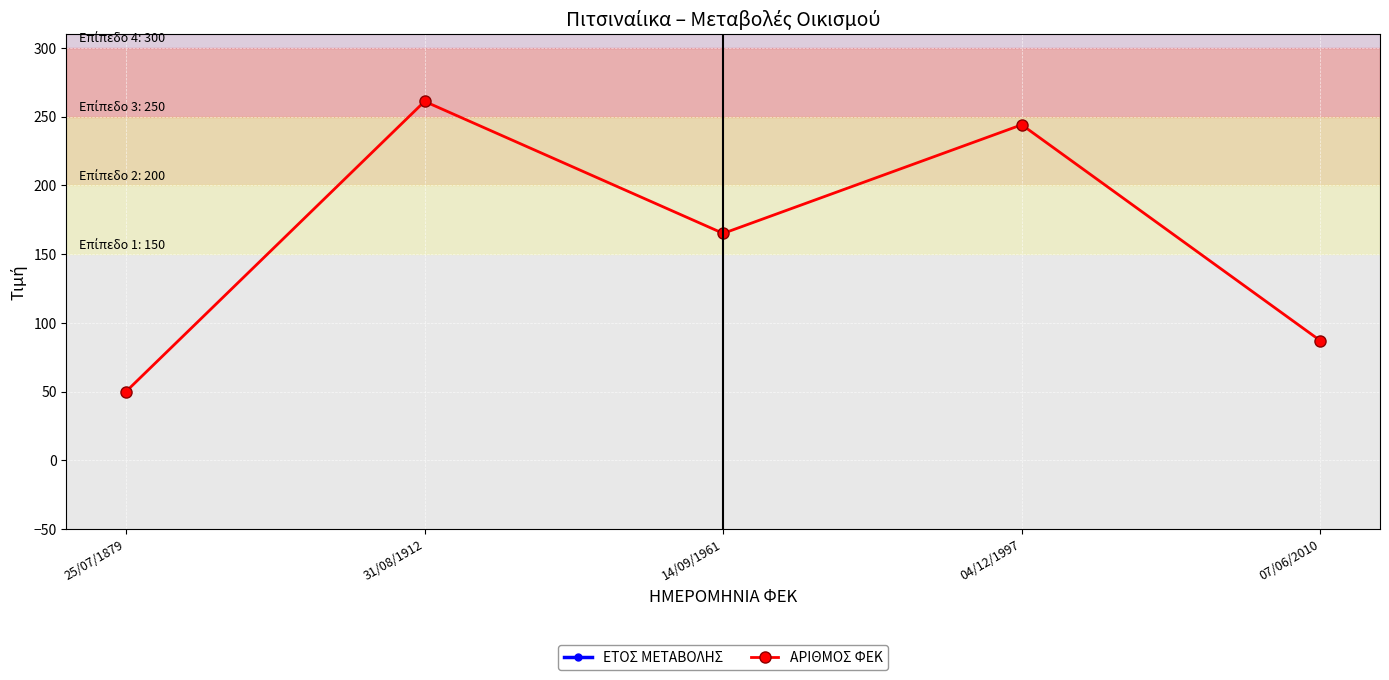

Which series has the largest total across all categories?

ΕΤΟΣ ΜΕΤΑΒΟΛΗΣ